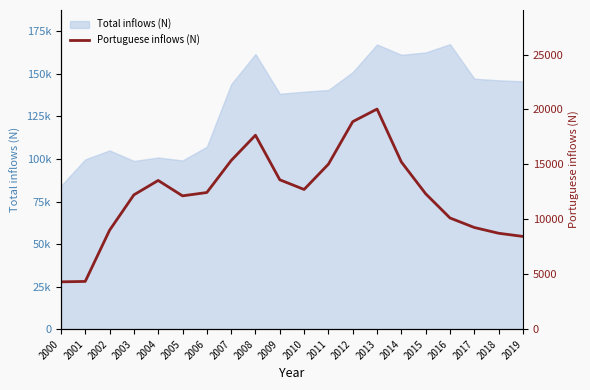

Reading right to left, what are all the values shown in this chart?

8443	8733	9257	10123	12325	15221	20039	18892	15020	12720	13601	17657	15351	12441	12138	13539	12228	9005	4347	4311